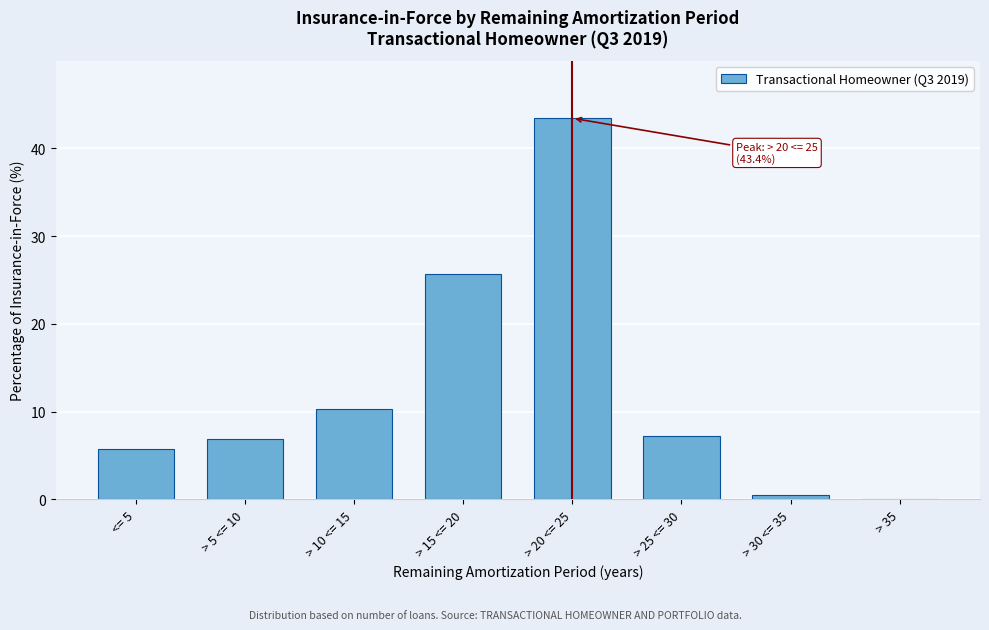

Which category has the highest value across all series?

> 20 <= 25